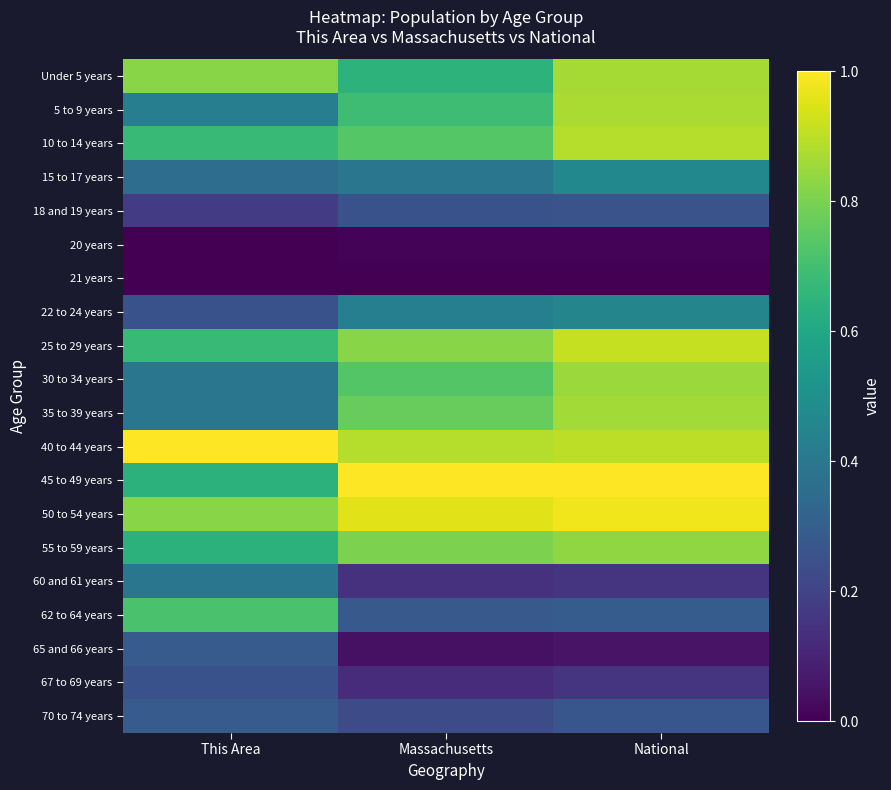

Reading right to left, what are all the values shown in this chart?

Under 5 years: National=0.9	Massachusetts=0.6	This Area=0.8
5 to 9 years: National=0.9	Massachusetts=0.7	This Area=0.4
10 to 14 years: National=0.9	Massachusetts=0.7	This Area=0.7
15 to 17 years: National=0.5	Massachusetts=0.4	This Area=0.4
18 and 19 years: National=0.3	Massachusetts=0.3	This Area=0.2
20 years: National=0.0	Massachusetts=0.0	This Area=0.0
21 years: National=0.0	Massachusetts=0.0	This Area=0.0
22 to 24 years: National=0.5	Massachusetts=0.4	This Area=0.2
25 to 29 years: National=0.9	Massachusetts=0.8	This Area=0.7
30 to 34 years: National=0.9	Massachusetts=0.7	This Area=0.4
35 to 39 years: National=0.9	Massachusetts=0.8	This Area=0.4
40 to 44 years: National=0.9	Massachusetts=0.9	This Area=1.0
45 to 49 years: National=1.0	Massachusetts=1.0	This Area=0.6
50 to 54 years: National=1.0	Massachusetts=1.0	This Area=0.8
55 to 59 years: National=0.8	Massachusetts=0.8	This Area=0.6
60 and 61 years: National=0.2	Massachusetts=0.1	This Area=0.4
62 to 64 years: National=0.3	Massachusetts=0.3	This Area=0.7
65 and 66 years: National=0.1	Massachusetts=0.0	This Area=0.3
67 to 69 years: National=0.2	Massachusetts=0.1	This Area=0.2
70 to 74 years: National=0.3	Massachusetts=0.2	This Area=0.3